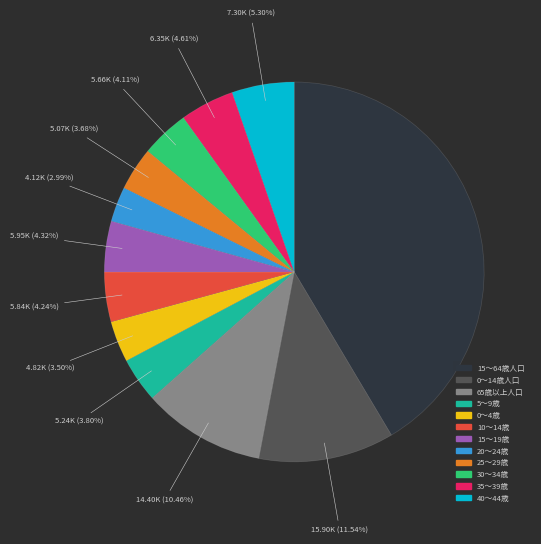

Is the sum of 25～29歳 and 5～9歳 greater than half?

No